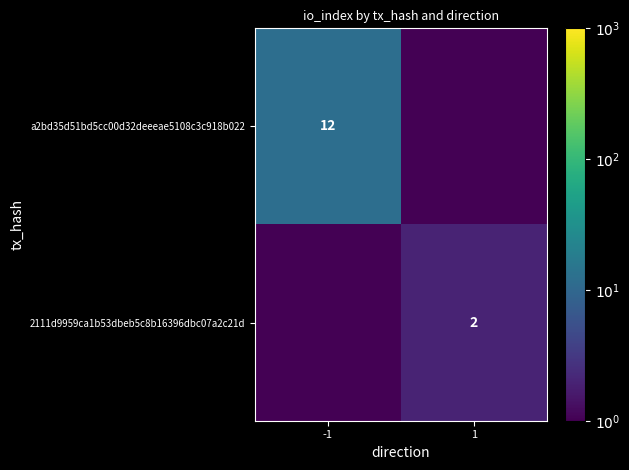

Is the value of a2bd35d51bd5cc00d32deeeae5108c3c918b022 at -1 greater than the value of 2111d9959ca1b53dbeb5c8b16396dbc07a2c21d at 1?

Yes